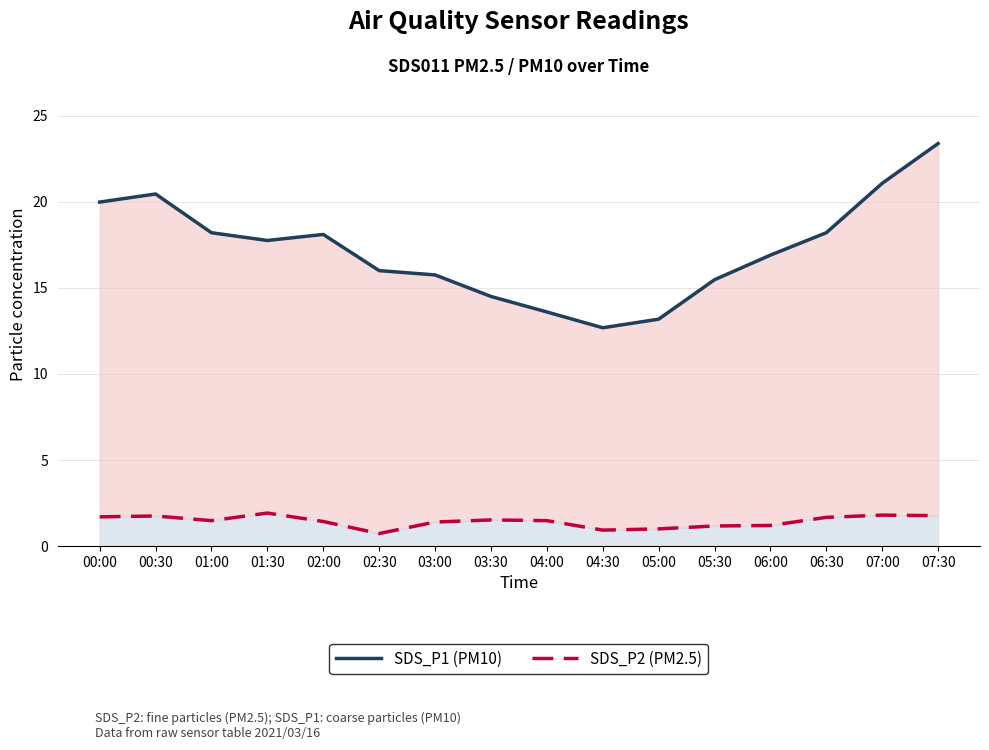

Between 05:30 and 07:00, which is larger?

07:00